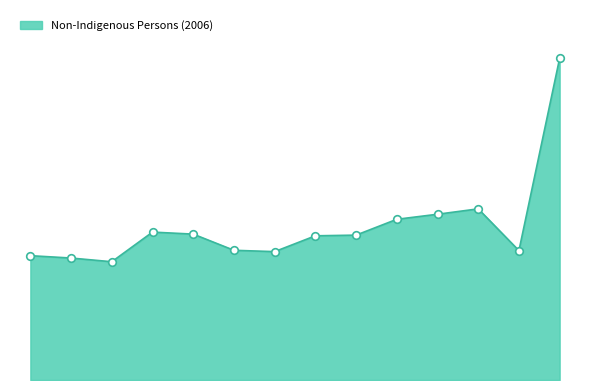

Is this an area chart (filled region under the line)?

Yes